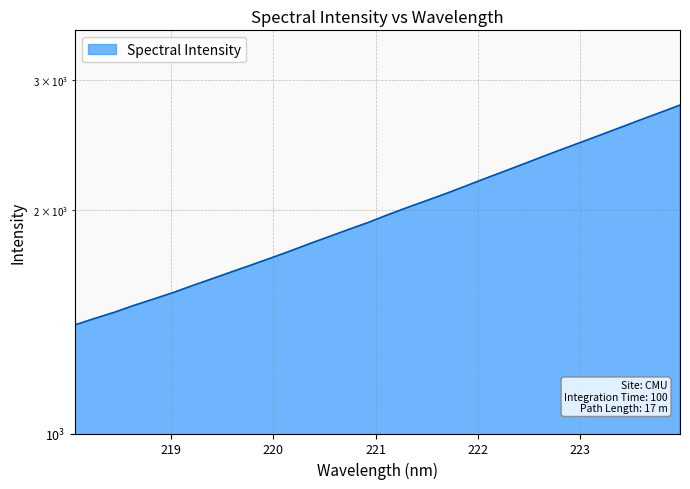

What is the greatest value displayed?

2774.5